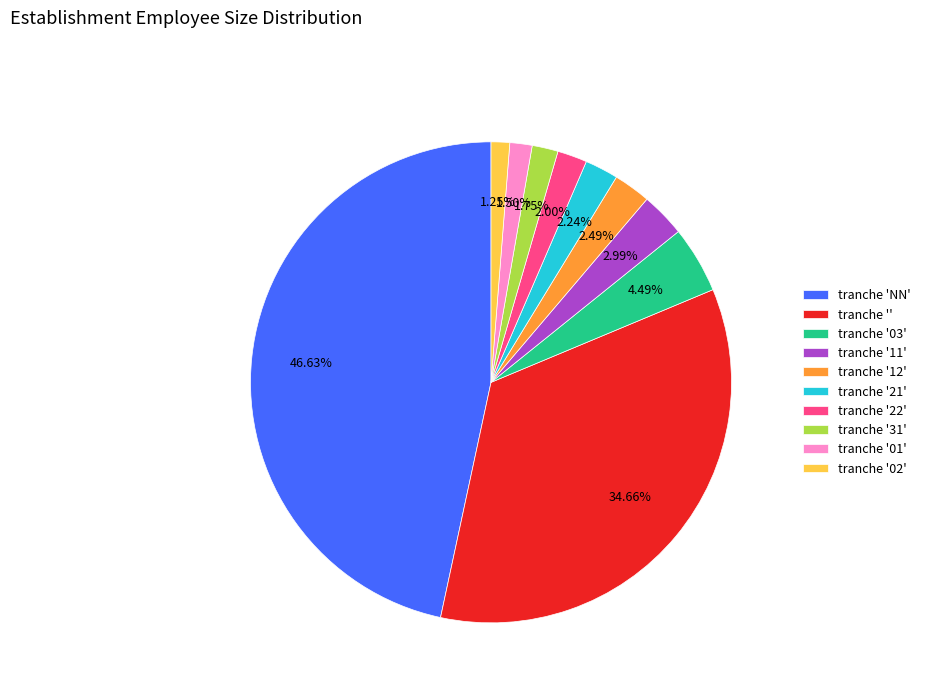

Count the number of slices in the pie.

10